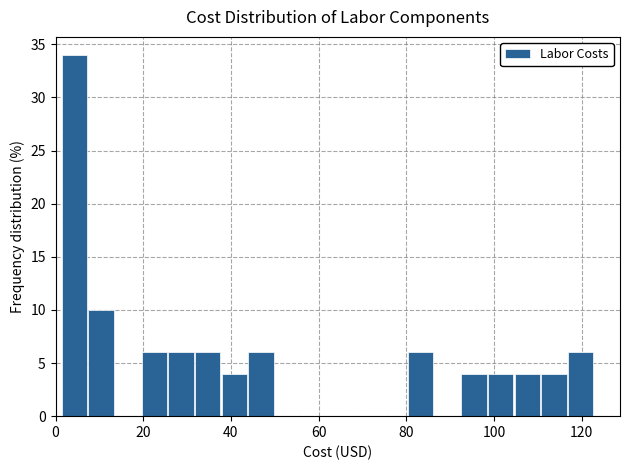

Around what value on the x-axis is the tallest bar? Give the approximate position of its centre, as read against the axis.

4